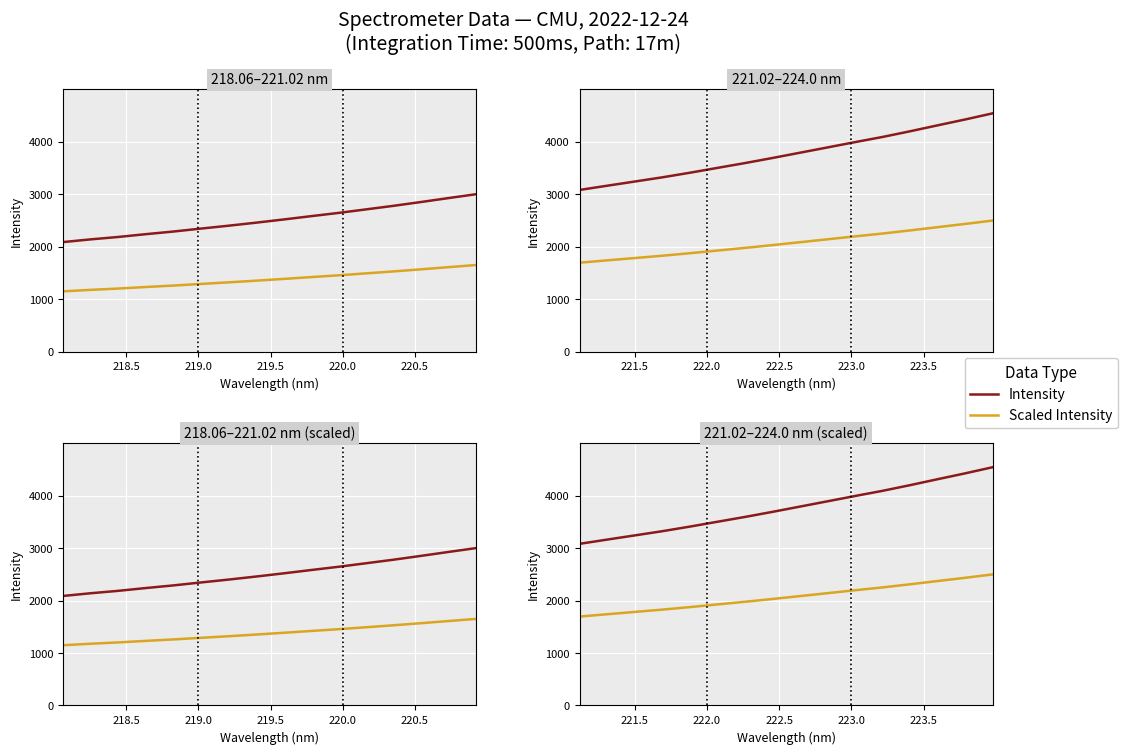

True or false: Scaled Intensity and Intensity intersect in this chart.

False